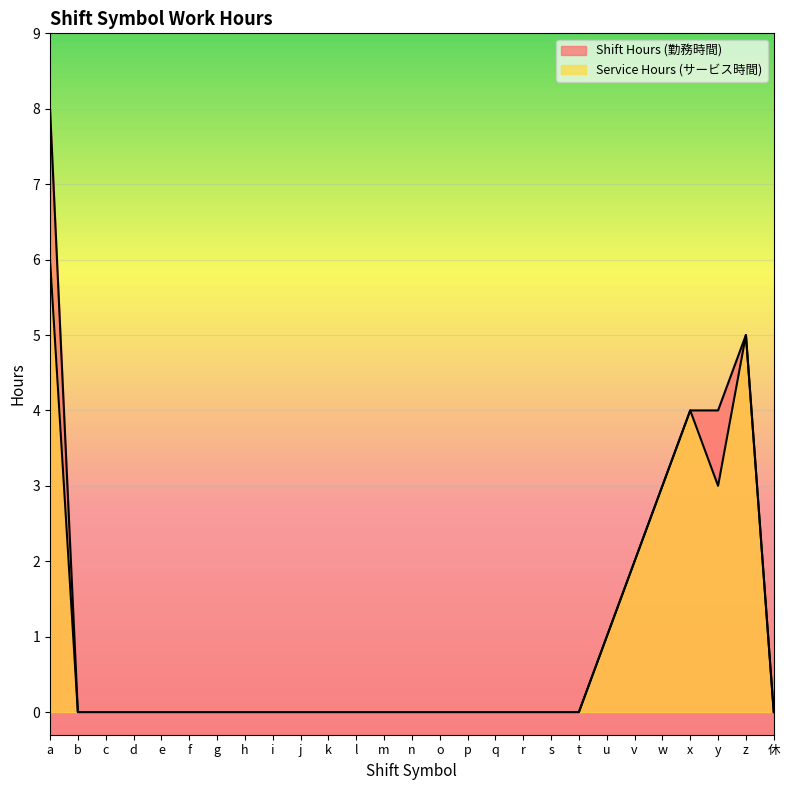

At which category is the sum across all series the highest?

a